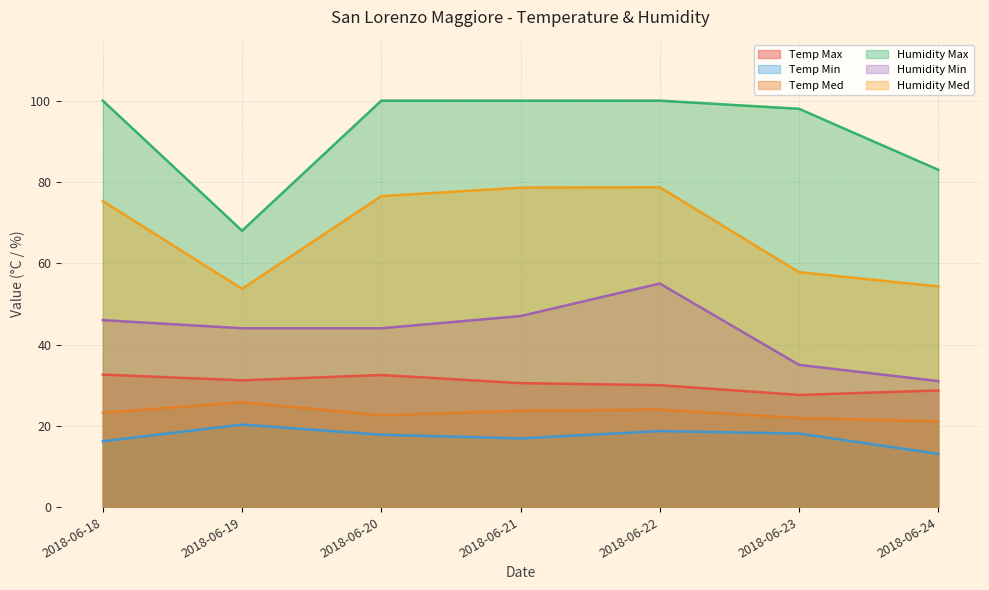

How many interior local peaks does the Humidity Med series have?

1